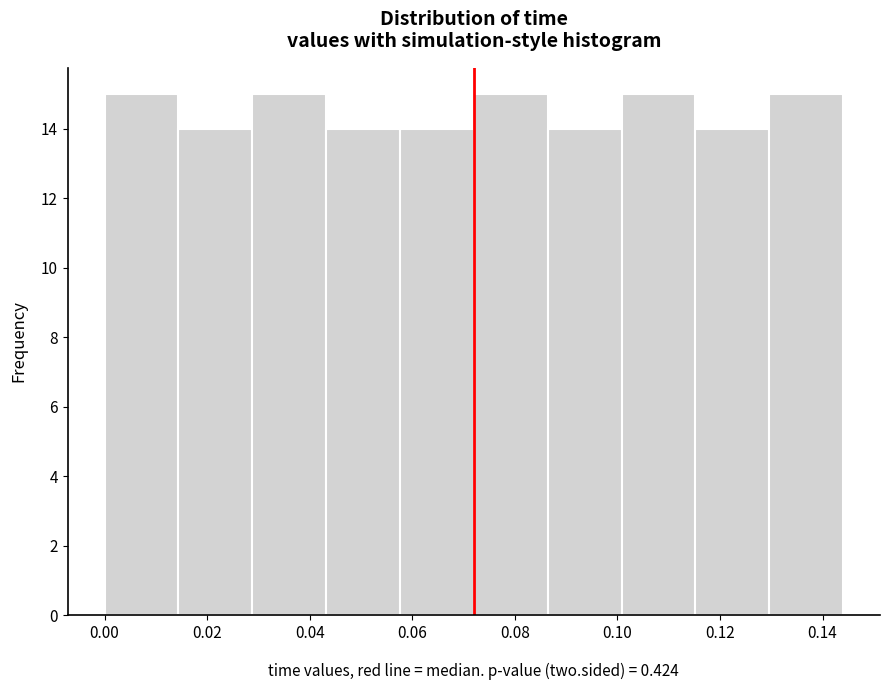

Reading left to right, list every bar in this chart as the range it spans on the x-axis followed by its height. Neither the bar edges nor the heights are printed on the chart, so give them approximately, as read against the axes.

0.000 to 0.014: 15
0.014 to 0.028: 14
0.028 to 0.044: 15
0.044 to 0.058: 14
0.058 to 0.072: 14
0.072 to 0.086: 15
0.086 to 0.100: 14
0.100 to 0.116: 15
0.116 to 0.130: 14
0.130 to 0.144: 15